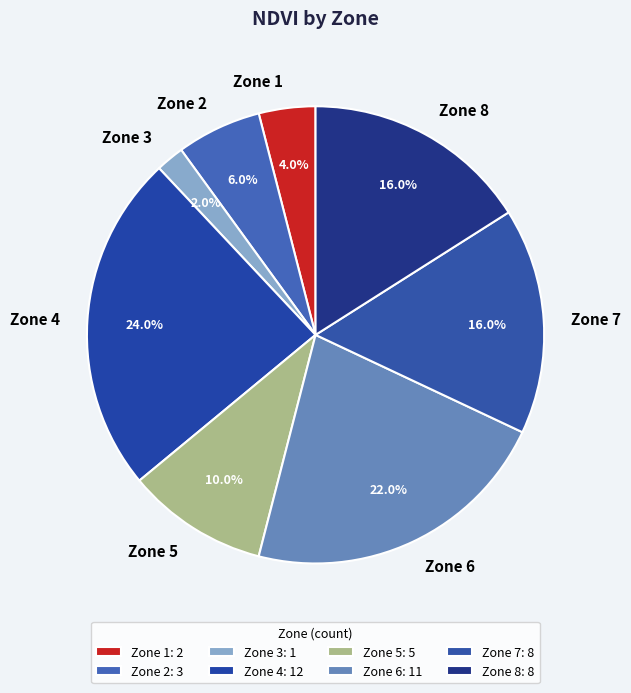

What is the total percentage of Zone 2 and Zone 7?

22.0%